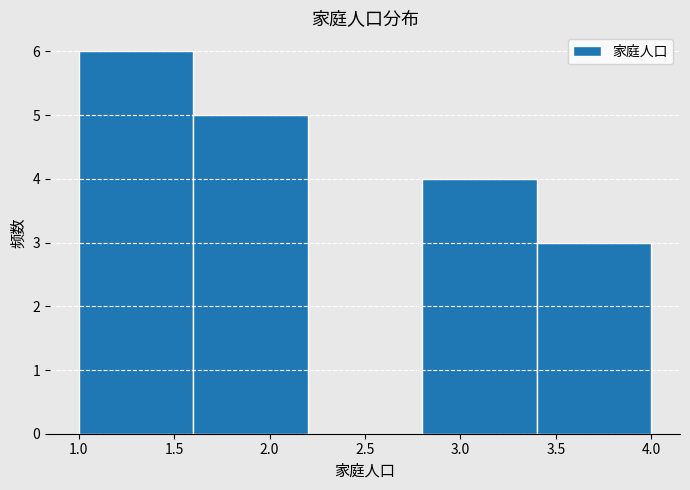

What is the height of the bar covering 1.6 to 2.2 on the x-axis? The values are not printed on the chart, so give them approximately, as read against the axis.

5